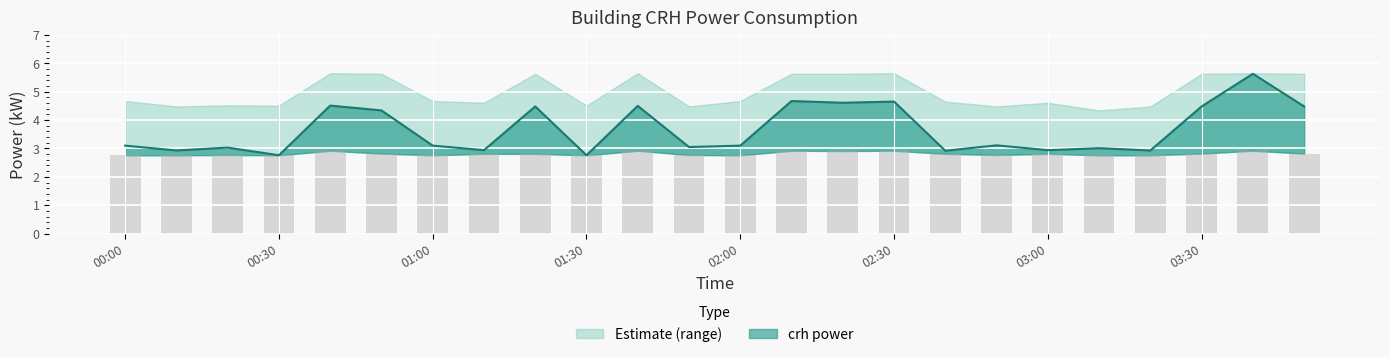

What is the average value of the power_lower series?

2.8